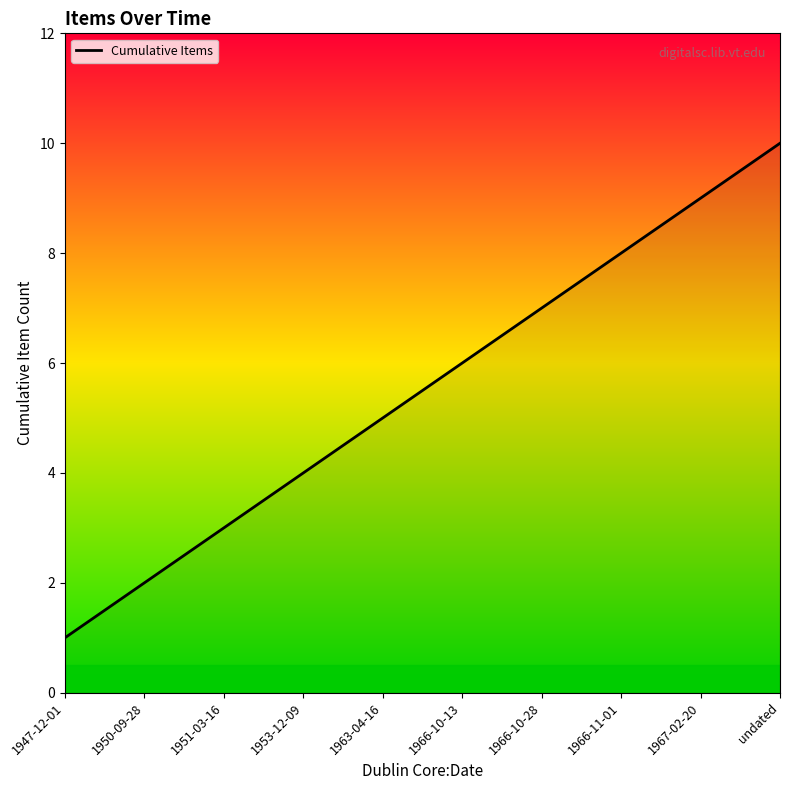

Does the chart have visible grid lines?

No